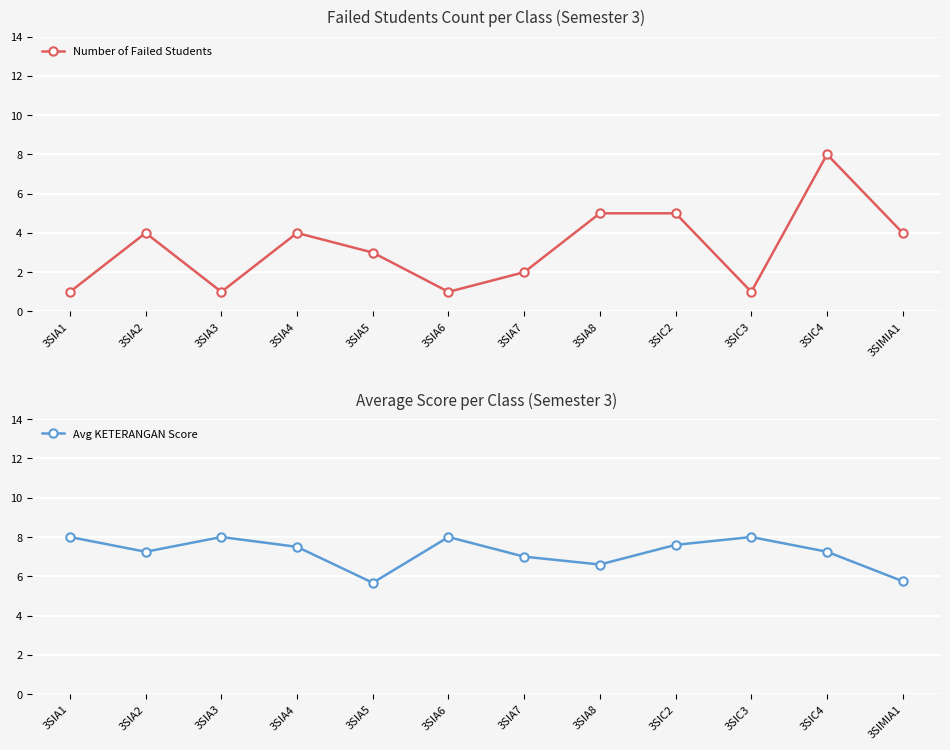

True or false: Avg KETERANGAN Score has more than 1 points higher than both neighbors.

True